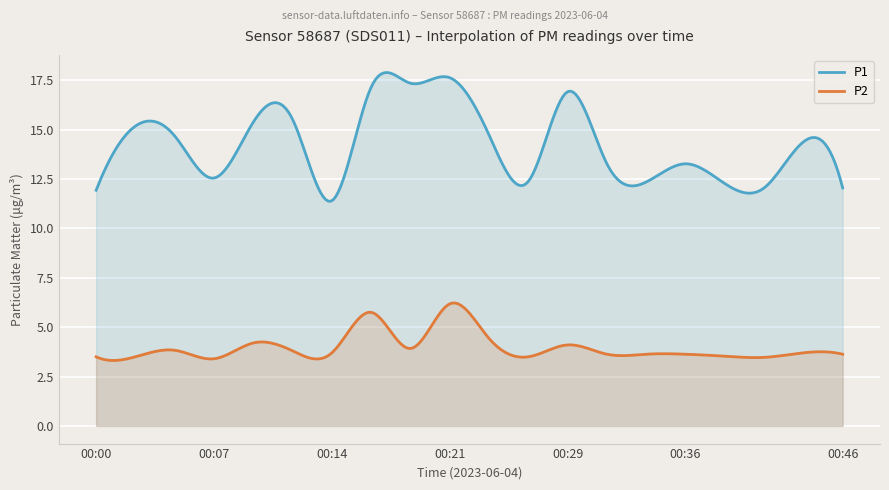

Count the number of categories in the chart.

300